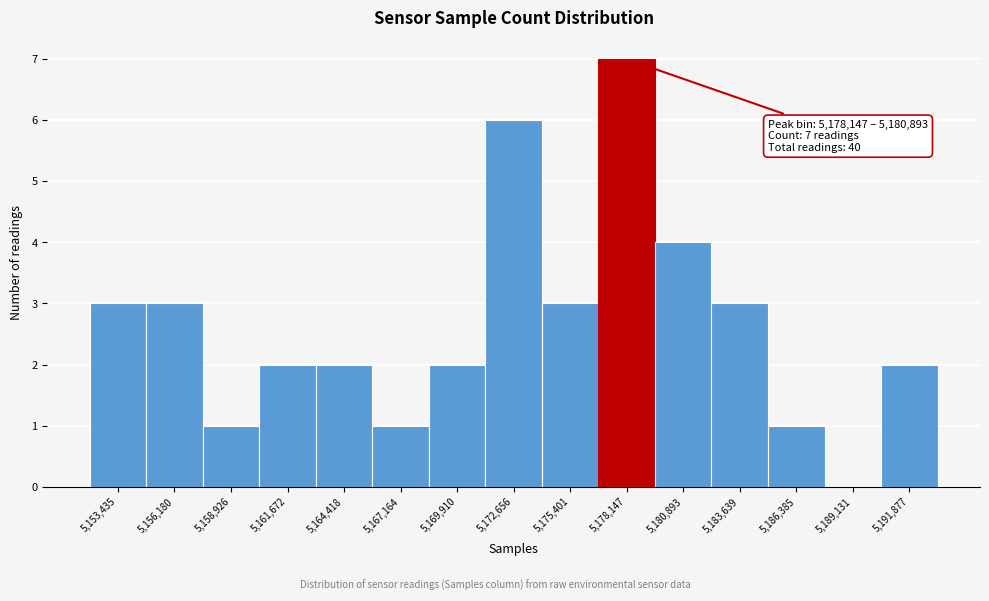

Reading left to right, list all the values displayed in this chart.

5,153,435=3	5,156,180=3	5,158,926=1	5,161,672=2	5,164,418=2	5,167,164=1	5,169,910=2	5,172,656=6	5,175,401=3	5,178,147=7	5,180,893=4	5,183,639=3	5,186,385=1	5,189,131=0	5,191,877=2